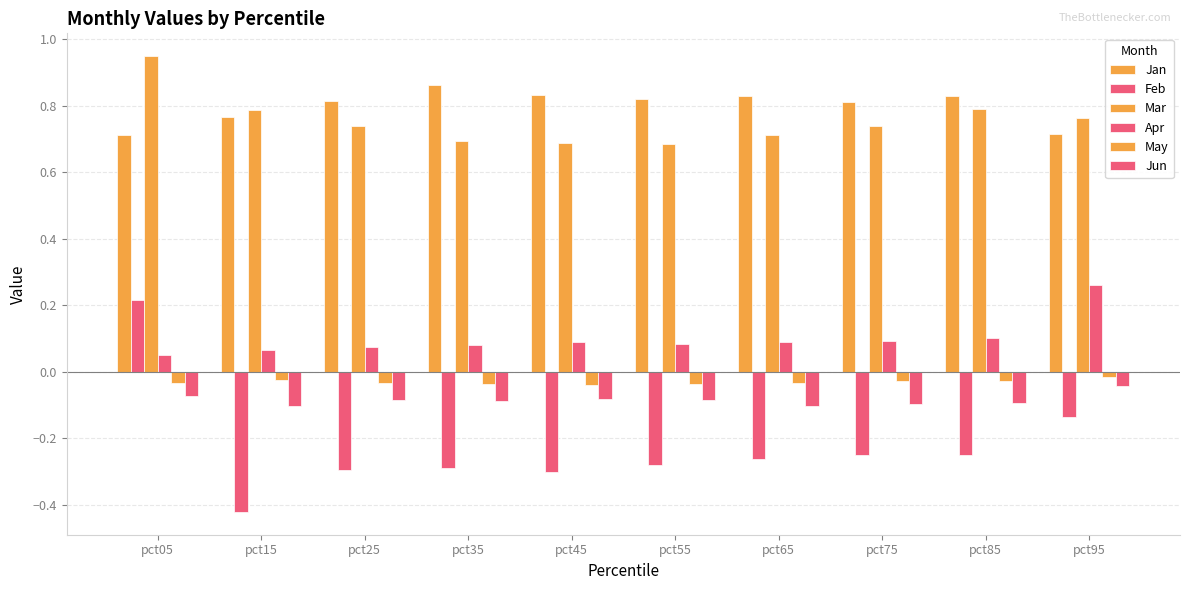

Reading right to left, extract all data points from this chart.

Jan: pct95=0.7	pct85=0.8	pct75=0.8	pct65=0.8	pct55=0.8	pct45=0.8	pct35=0.9	pct25=0.8	pct15=0.8	pct05=0.7
Feb: pct95=-0.1	pct85=-0.2	pct75=-0.3	pct65=-0.3	pct55=-0.3	pct45=-0.3	pct35=-0.3	pct25=-0.3	pct15=-0.4	pct05=0.2
Mar: pct95=0.8	pct85=0.8	pct75=0.7	pct65=0.7	pct55=0.7	pct45=0.7	pct35=0.7	pct25=0.7	pct15=0.8	pct05=0.9
Apr: pct95=0.3	pct85=0.1	pct75=0.1	pct65=0.1	pct55=0.1	pct45=0.1	pct35=0.1	pct25=0.1	pct15=0.1	pct05=0.0
May: pct95=-0.0	pct85=-0.0	pct75=-0.0	pct65=-0.0	pct55=-0.0	pct45=-0.0	pct35=-0.0	pct25=-0.0	pct15=-0.0	pct05=-0.0
Jun: pct95=-0.0	pct85=-0.1	pct75=-0.1	pct65=-0.1	pct55=-0.1	pct45=-0.1	pct35=-0.1	pct25=-0.1	pct15=-0.1	pct05=-0.1